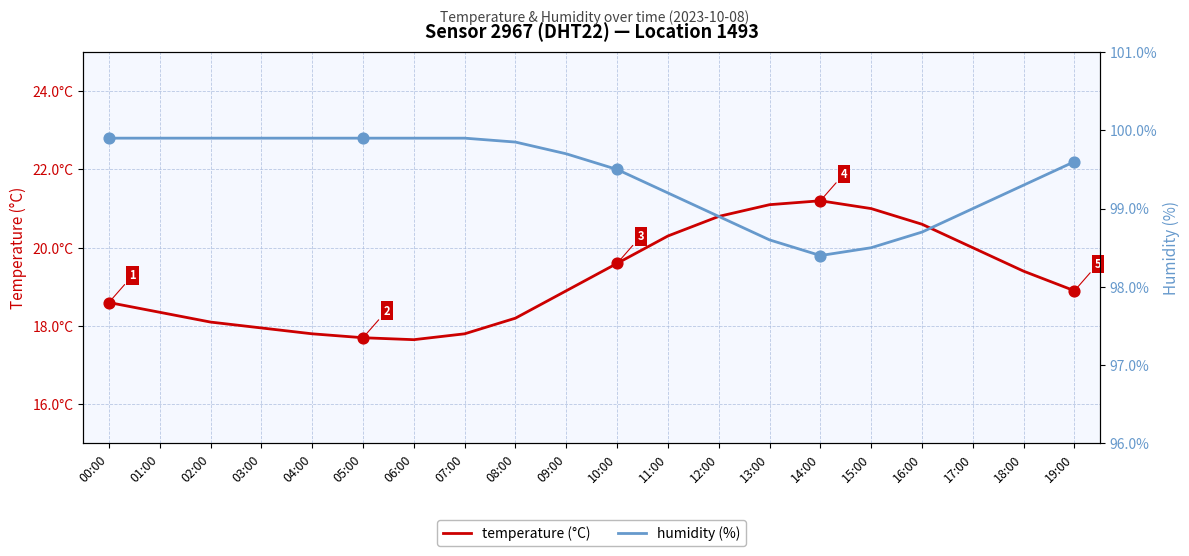

Is the value of humidity (%) at 10:00 greater than the value of temperature (°C) at 12:00?

Yes